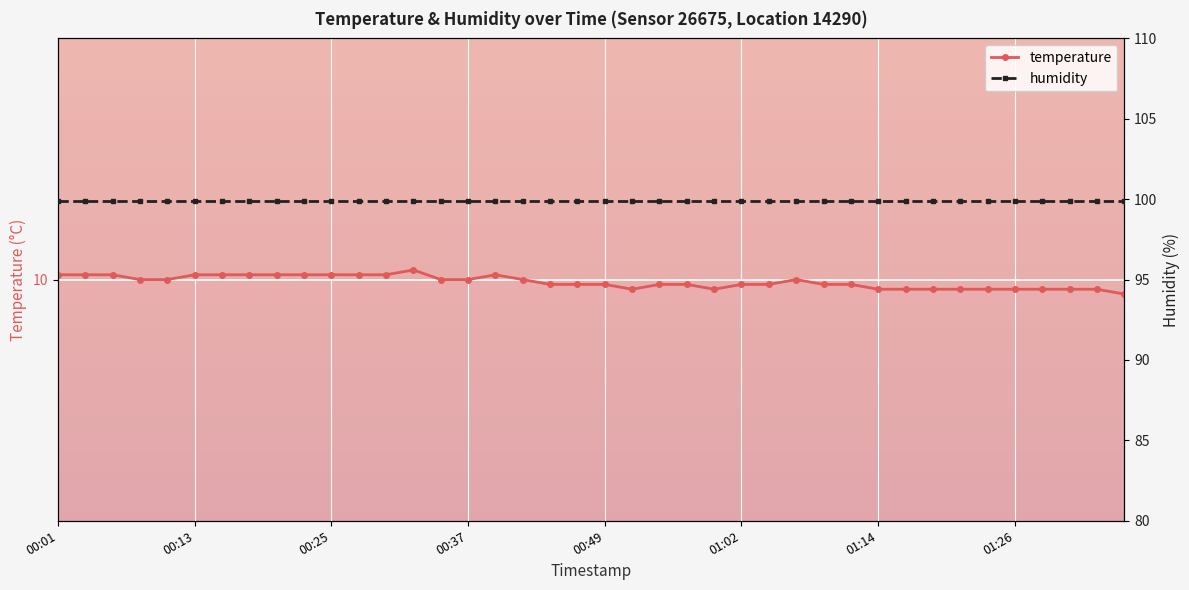

How many interior local valleys does the temperature series have?

2